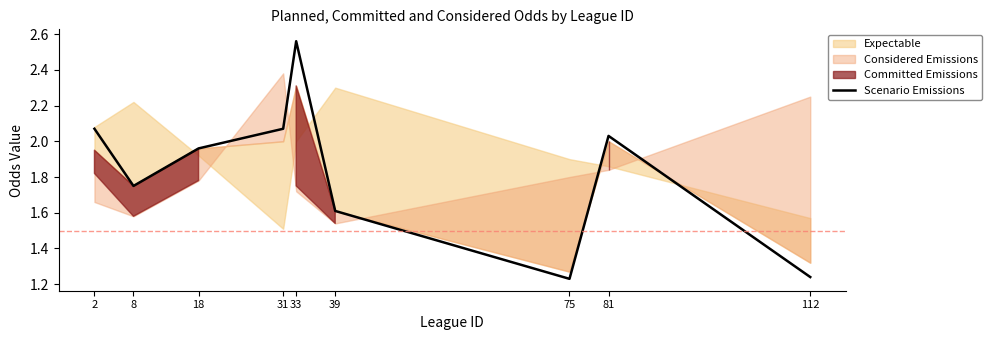

Approximately how many times larger is the value at 33 compared to 39?

1.6